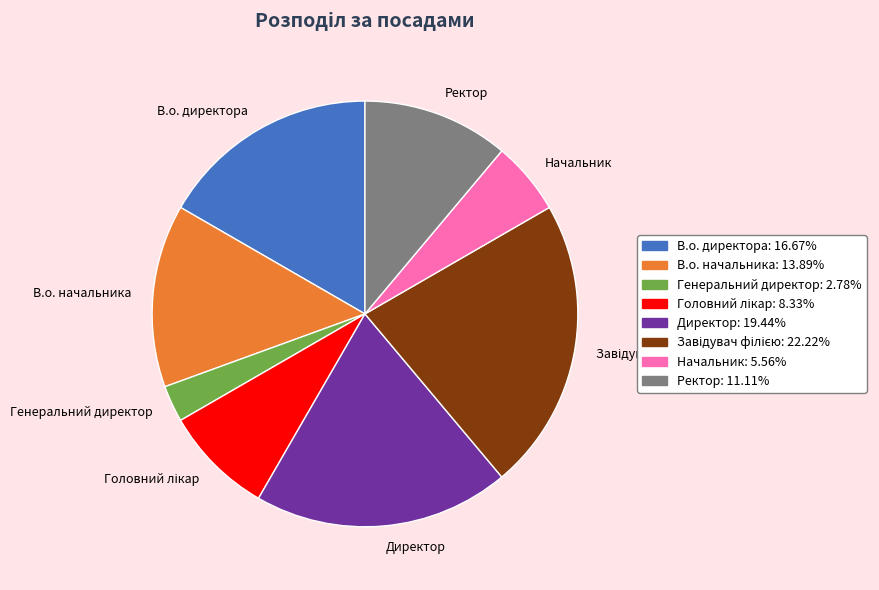

True or false: В.о. начальника accounts for 6% of the total.

False